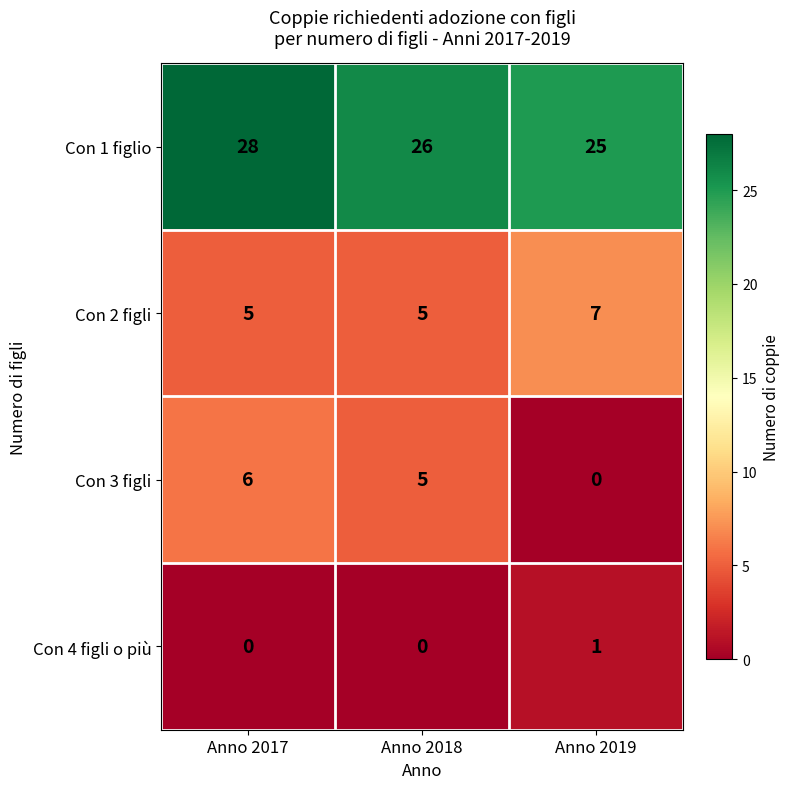

Which series has the widest spread of values?

Con 3 figli